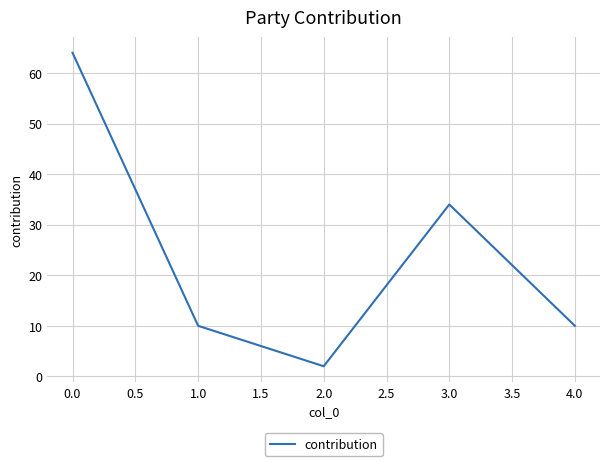

How many categories are shown in the chart?

5